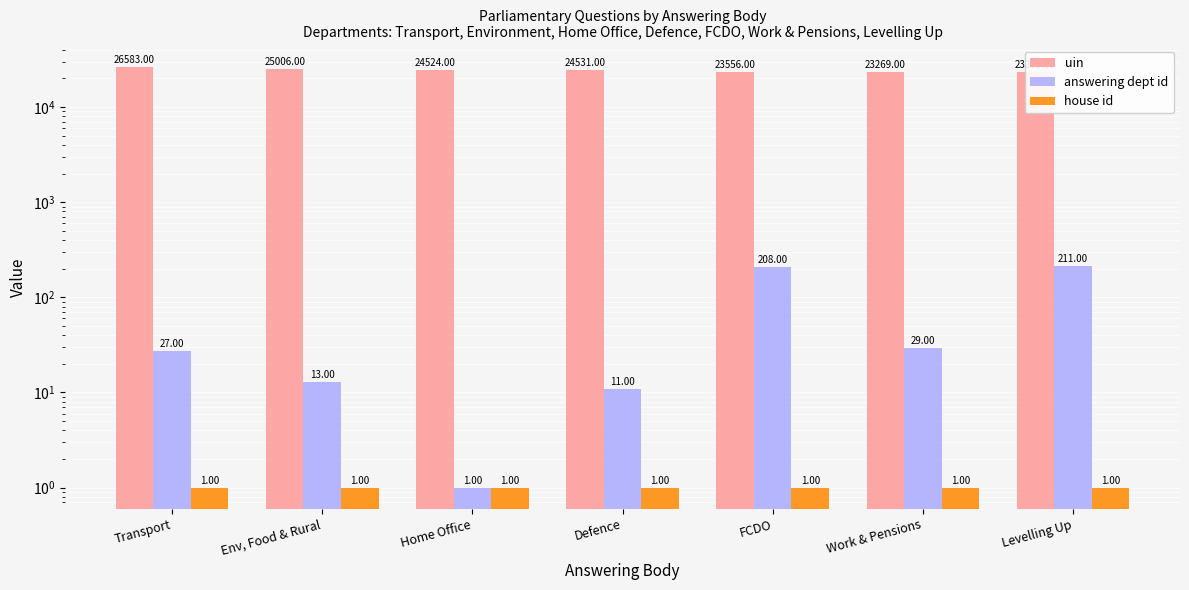

True or false: uin has a value of 23556 at FCDO.

True